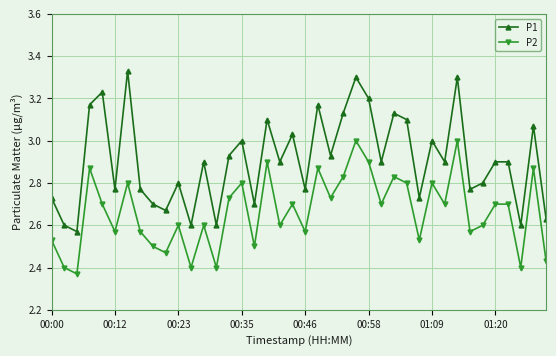

In P2, how many points are lower than both neighbors (excluding endpoints)?

14